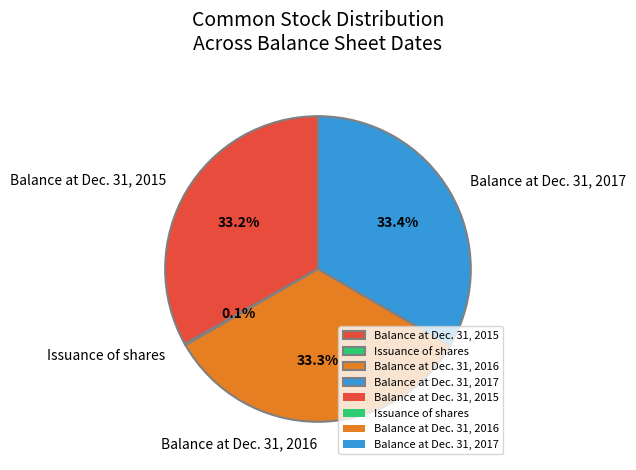

What is the ratio of the value at Balance at Dec. 31, 2016 to the value at Balance at Dec. 31, 2017?

1.0